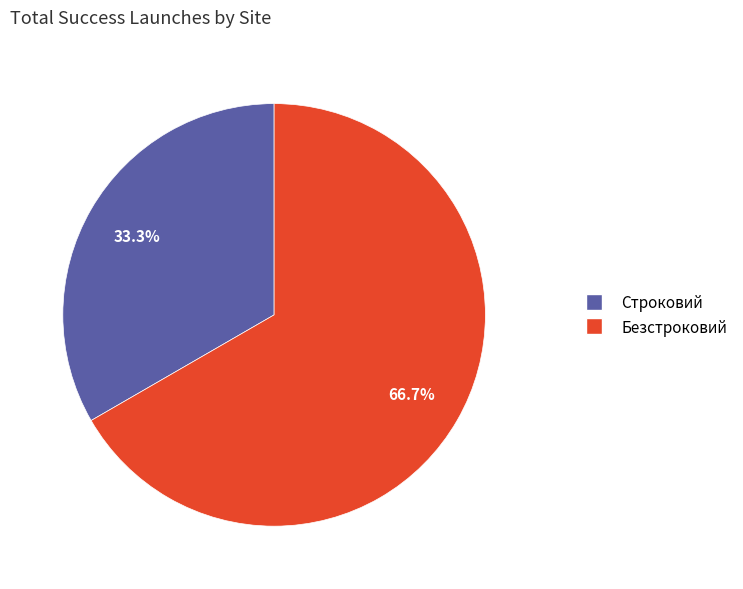

What percentage is the Строковий slice, to the nearest percent?

33%